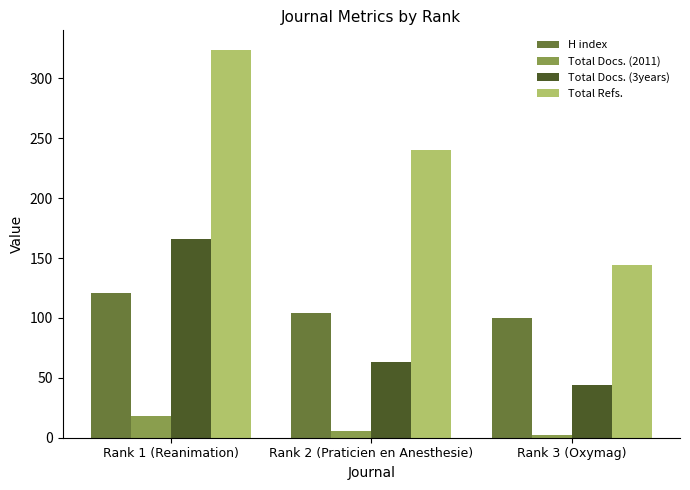

At which label is Total Docs. (2011) closest to 10?

Rank 2 (Praticien en Anesthesie)